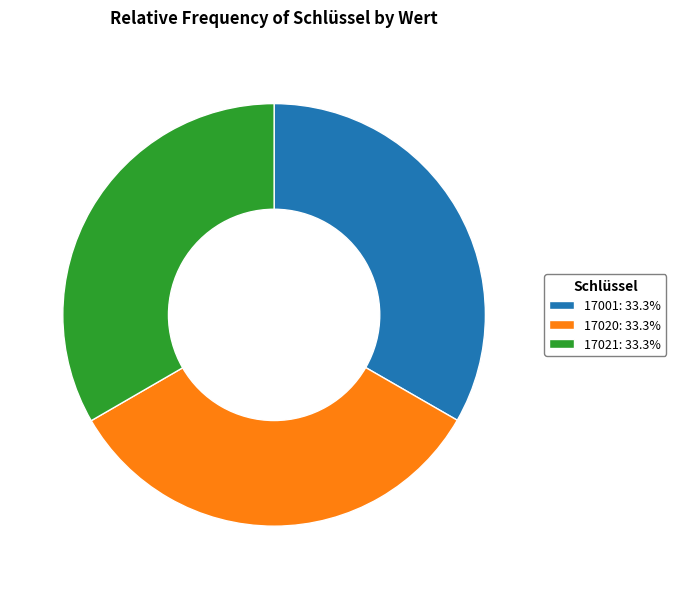

The 17020 slice represents 33% of the pie. True or false?

True